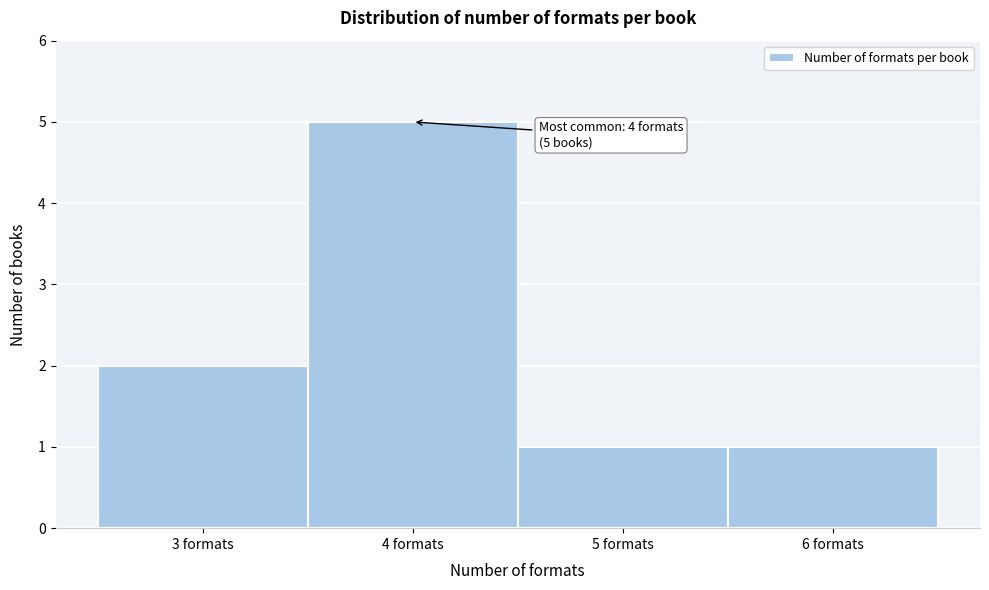

Which range on the x-axis has the tallest bar?

3.5 to 4.5